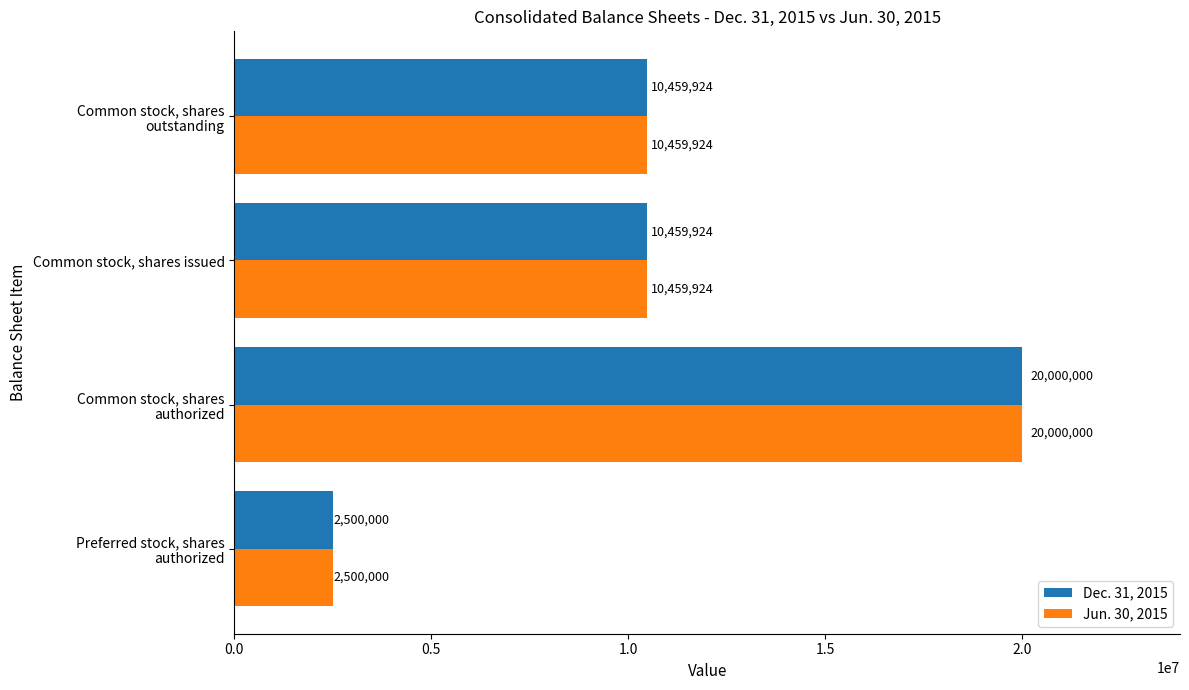

Count the Jun. 30, 2015 values in the range 10459924 to 20000000.

3